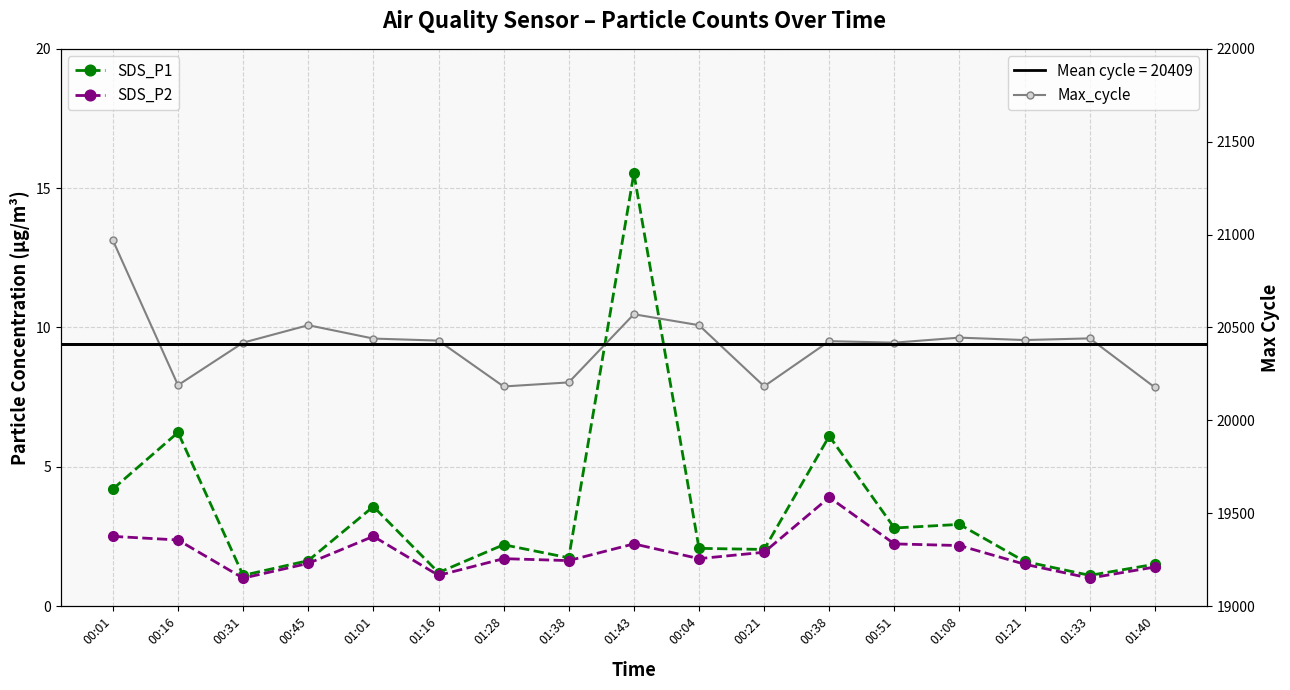

At which category does SDS_P2 reach its first local peak?

01:01